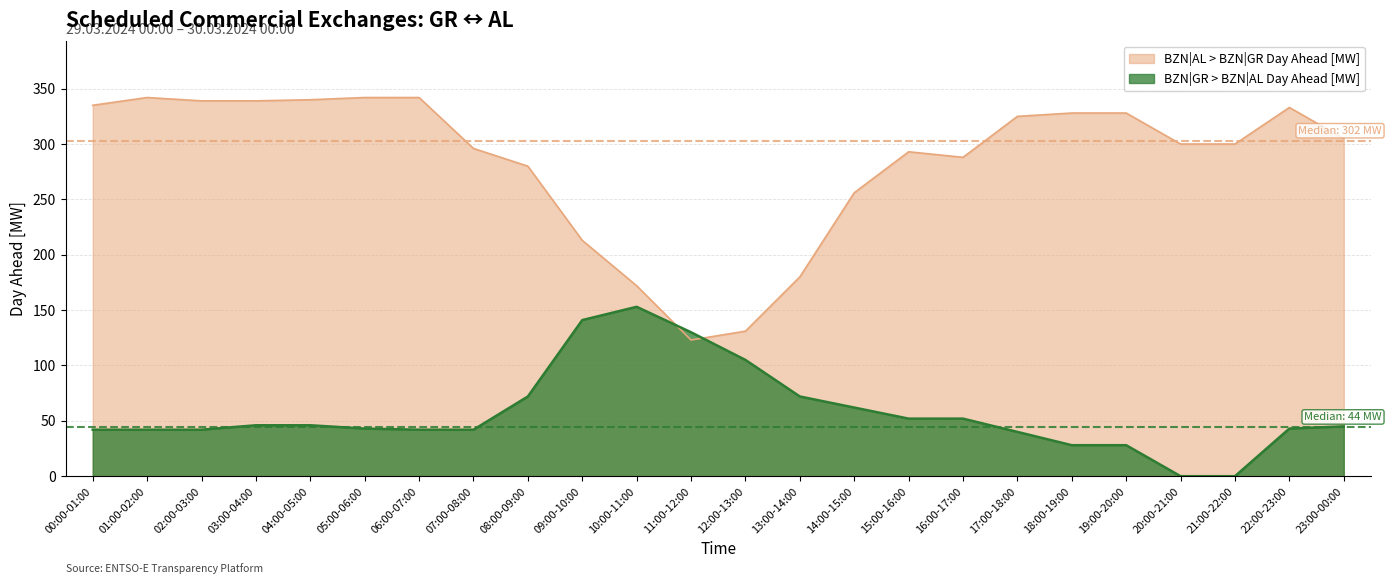

True or false: BZN|AL > BZN|GR Day Ahead [MW] has a value of 109 at 17:00-18:00.

False